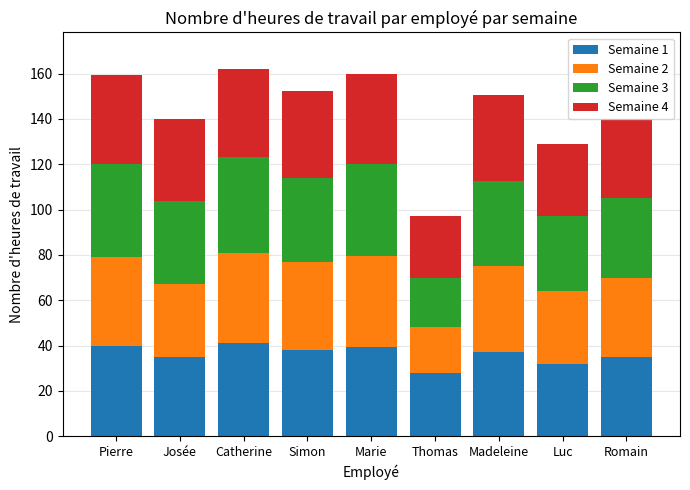

What is the total value across all series at Luc?

129.0